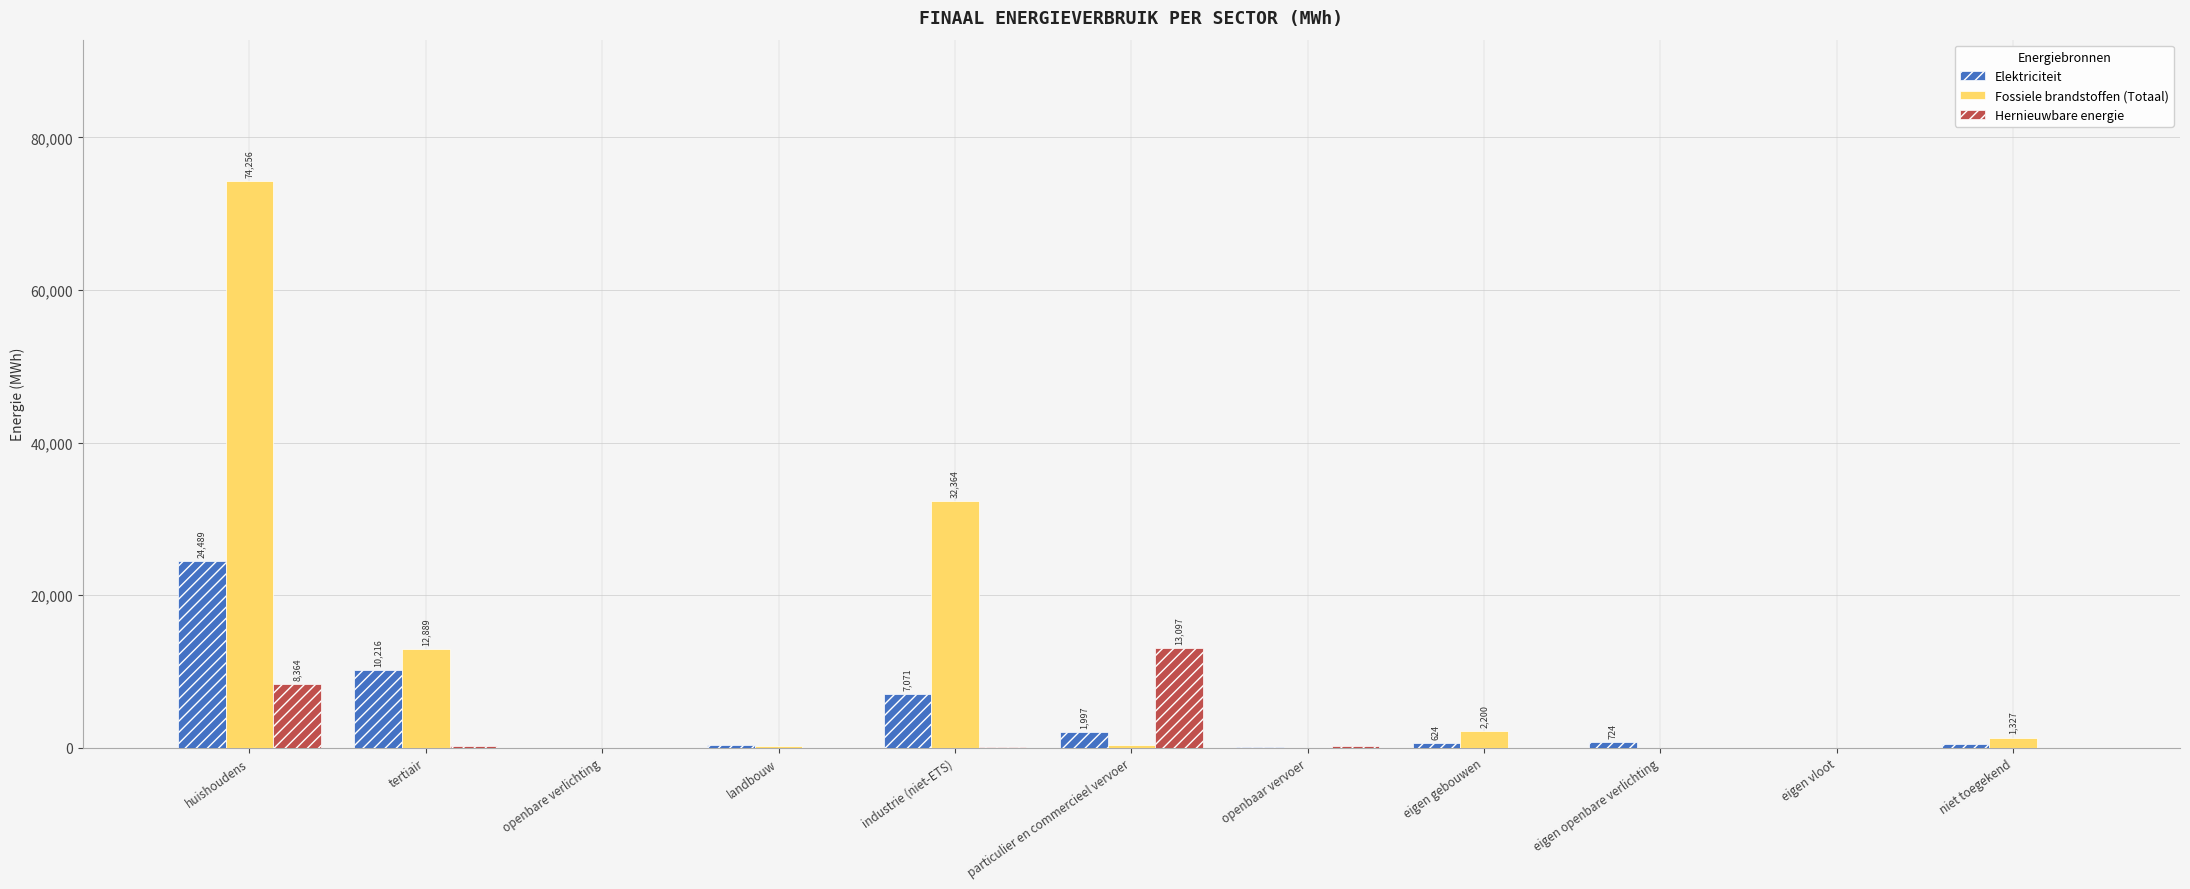

True or false: Fossiele brandstoffen (Totaal) has a value of 17180.2 at tertiair.

False